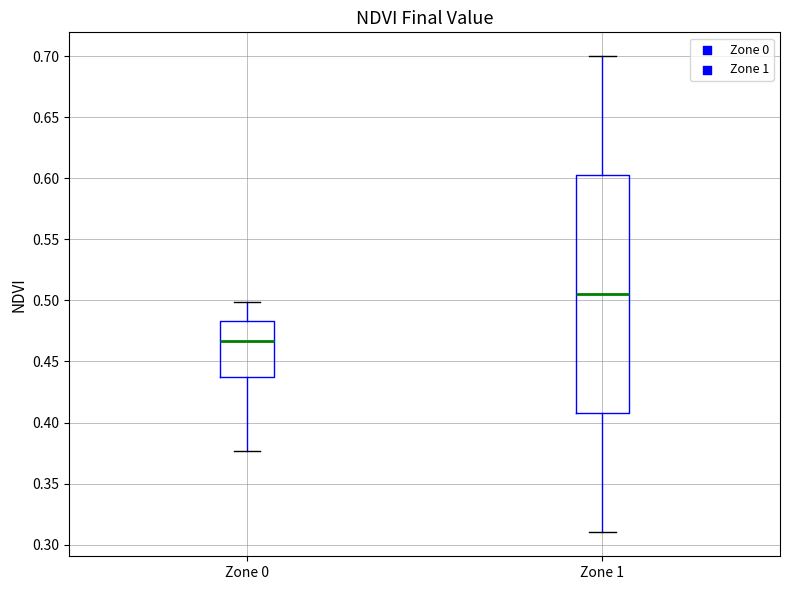

Which box's median line is the highest?

Zone 1